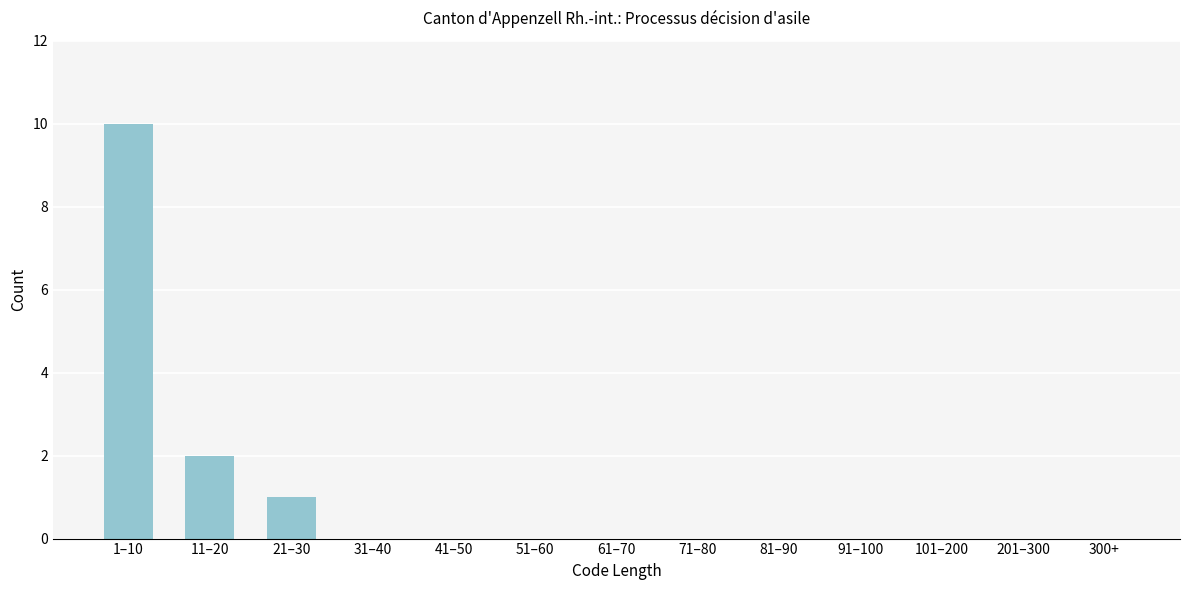

Reading left to right, extract all data points from this chart.

1–10=10	11–20=2	21–30=1	31–40=0	41–50=0	51–60=0	61–70=0	71–80=0	81–90=0	91–100=0	101–200=0	201–300=0	300+=0